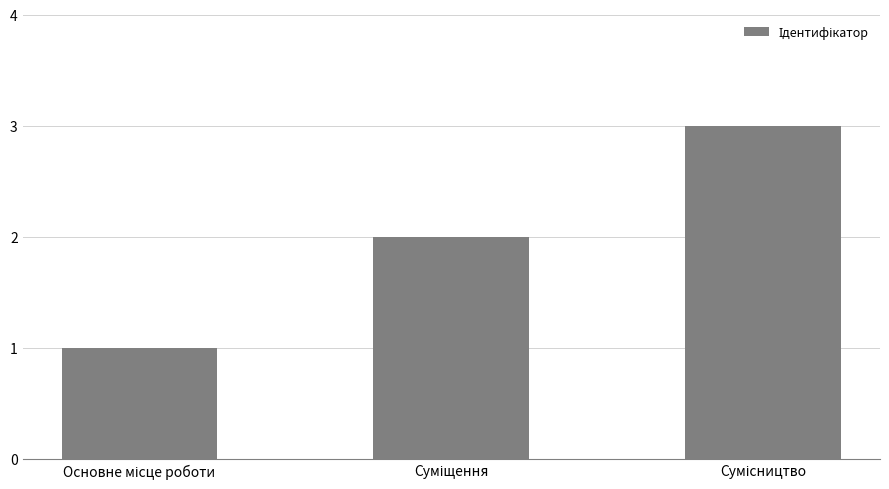

How many values are below 2?

1